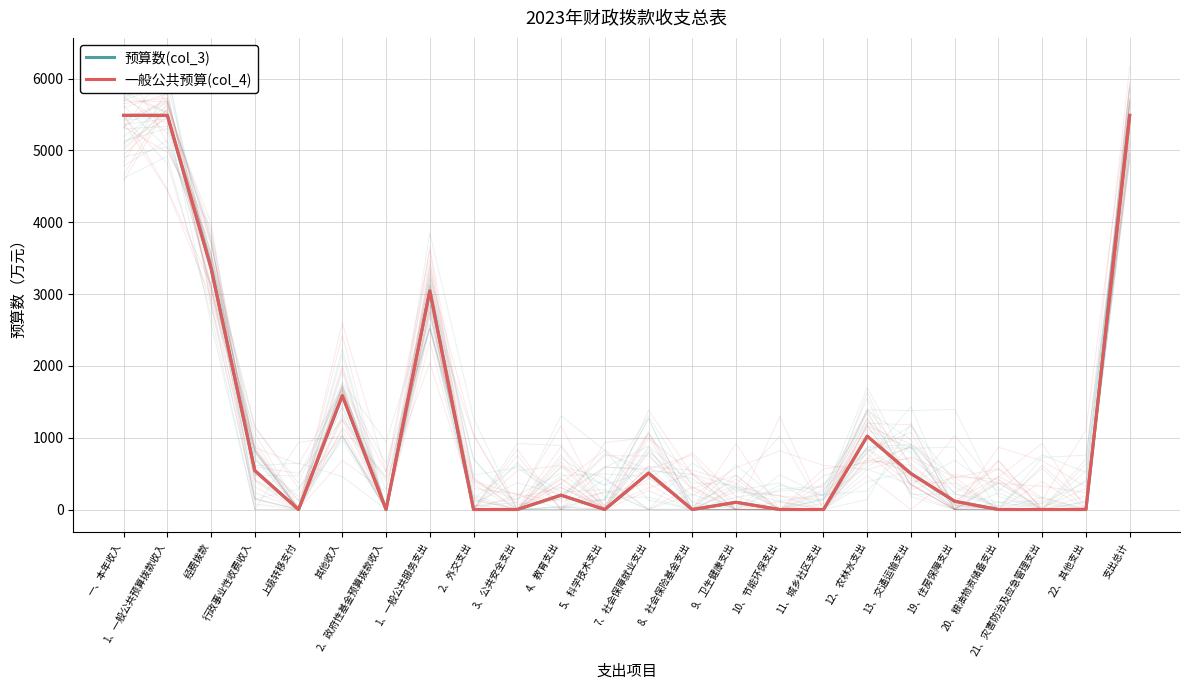

What is the difference between the 一般公共预算(col_4) values at 支出总计 and 8、社会保险基金支出?

5487.6